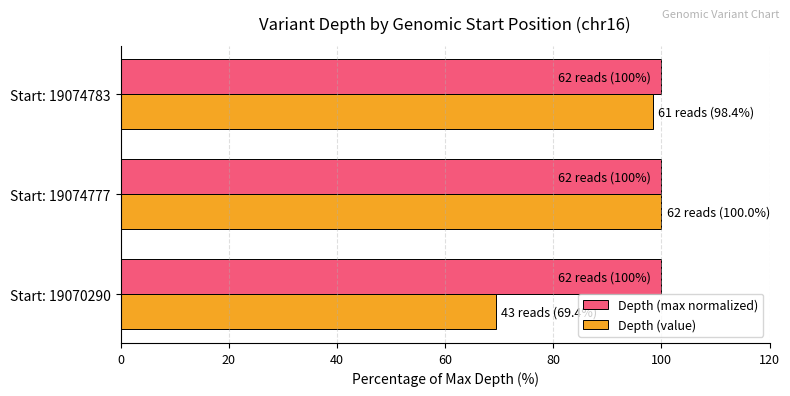

What is the average value of the Depth (value) series?

89.2